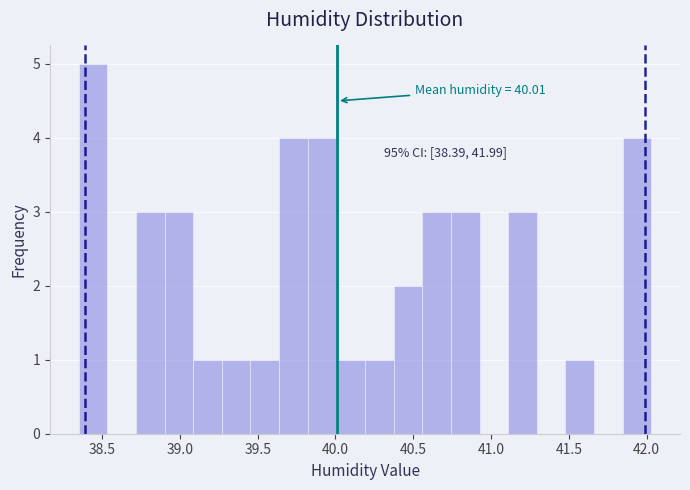

Around what value on the x-axis is the tallest bar? Give the approximate position of its centre, as read against the axis.

38.45